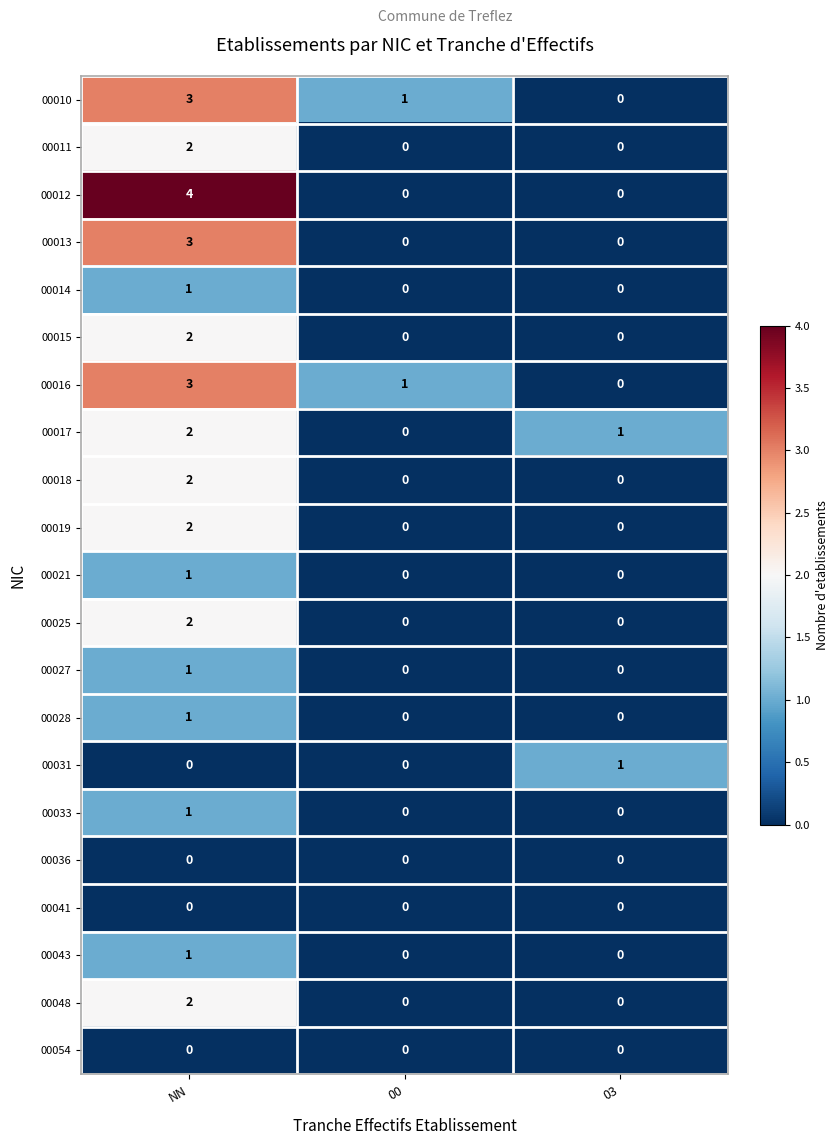

Which series changed the most between NN and 00?

00012